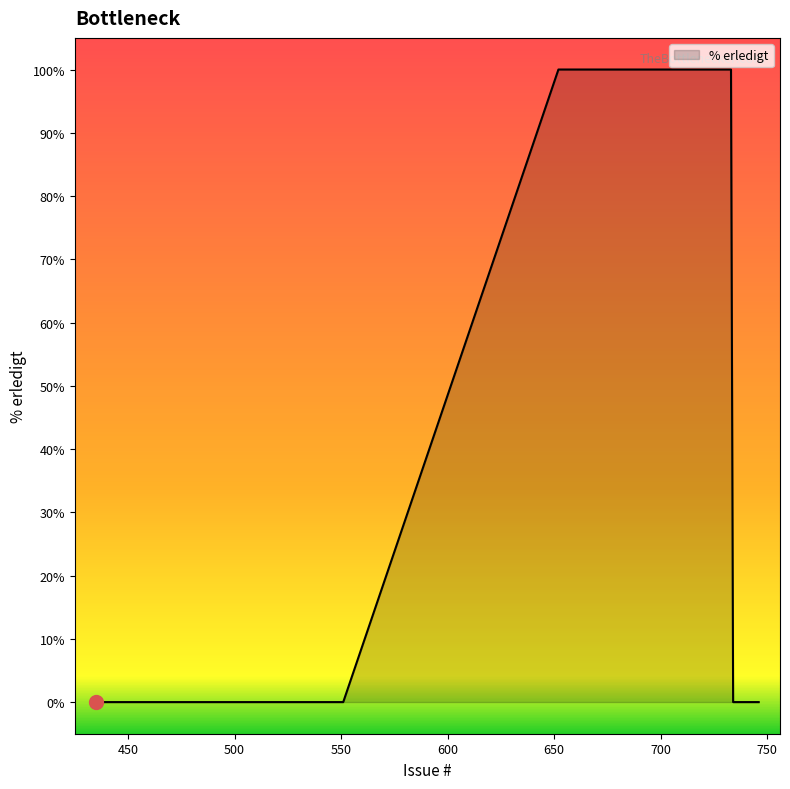

How many values are between 0 and 100?

20